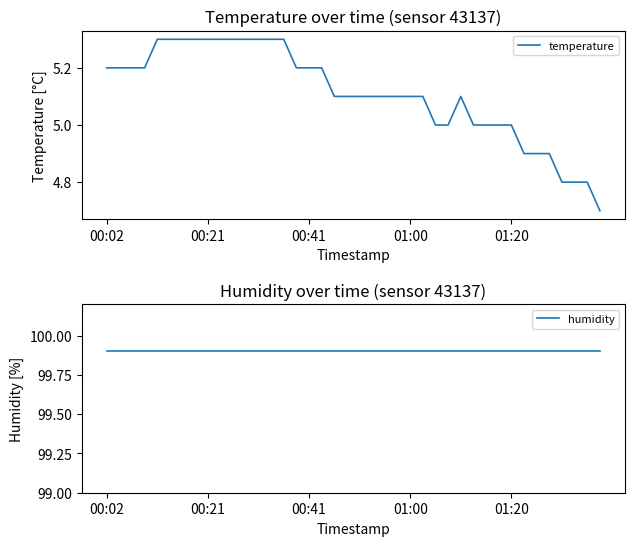

What is the difference between the maximum and minimum values in the temperature series?

0.6